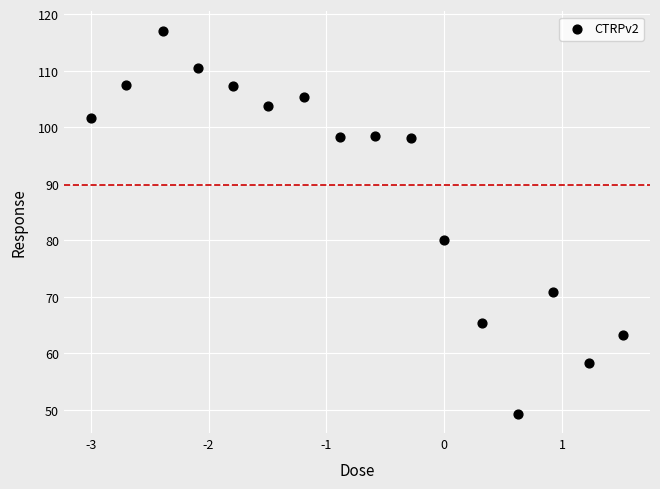

What is the range of Y values (max minus min)?

67.8